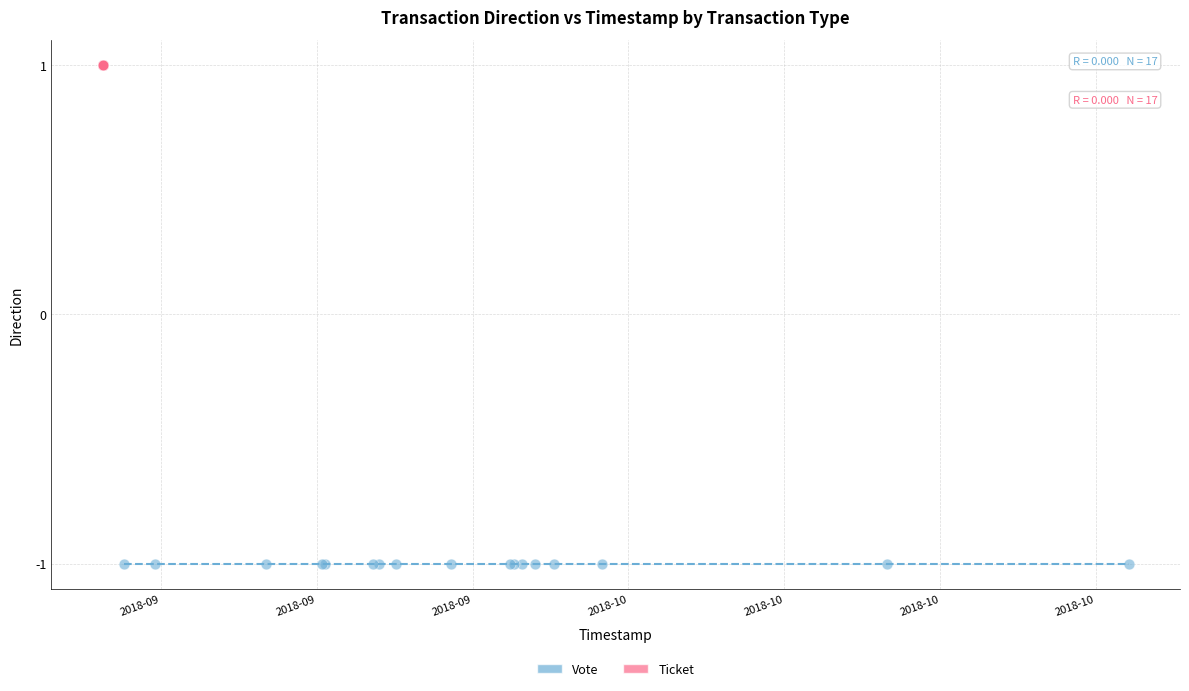

Which series contains the lowest Y value?

Vote